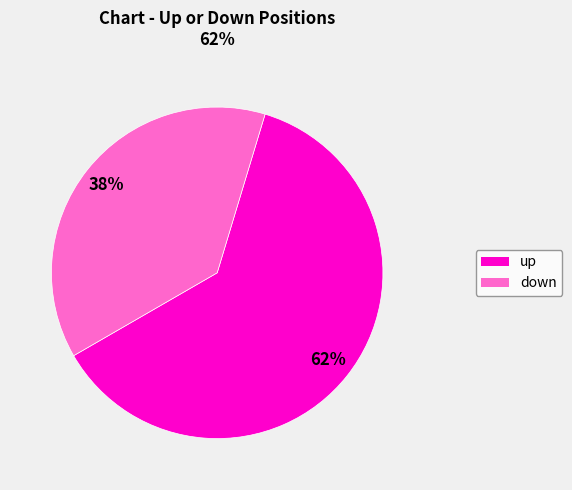

True or false: down accounts for 38% of the total.

True